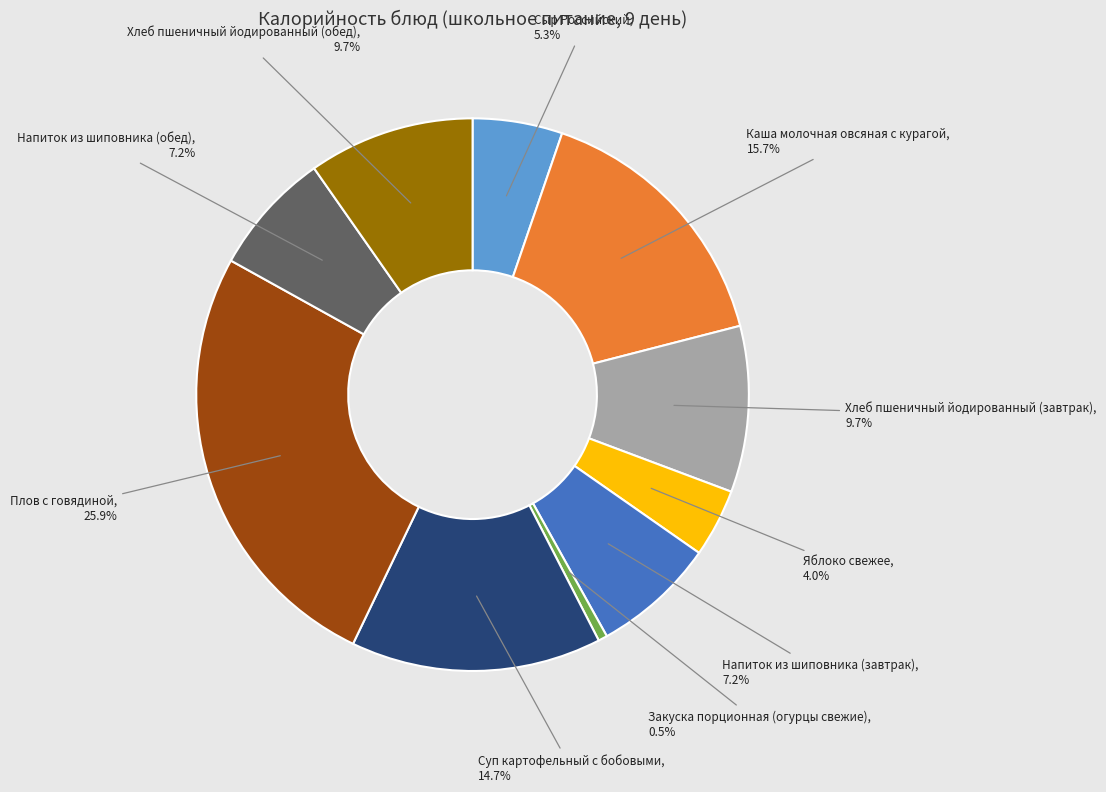

Does Напиток из шиповника (обед) account for over 50% of the chart?

No